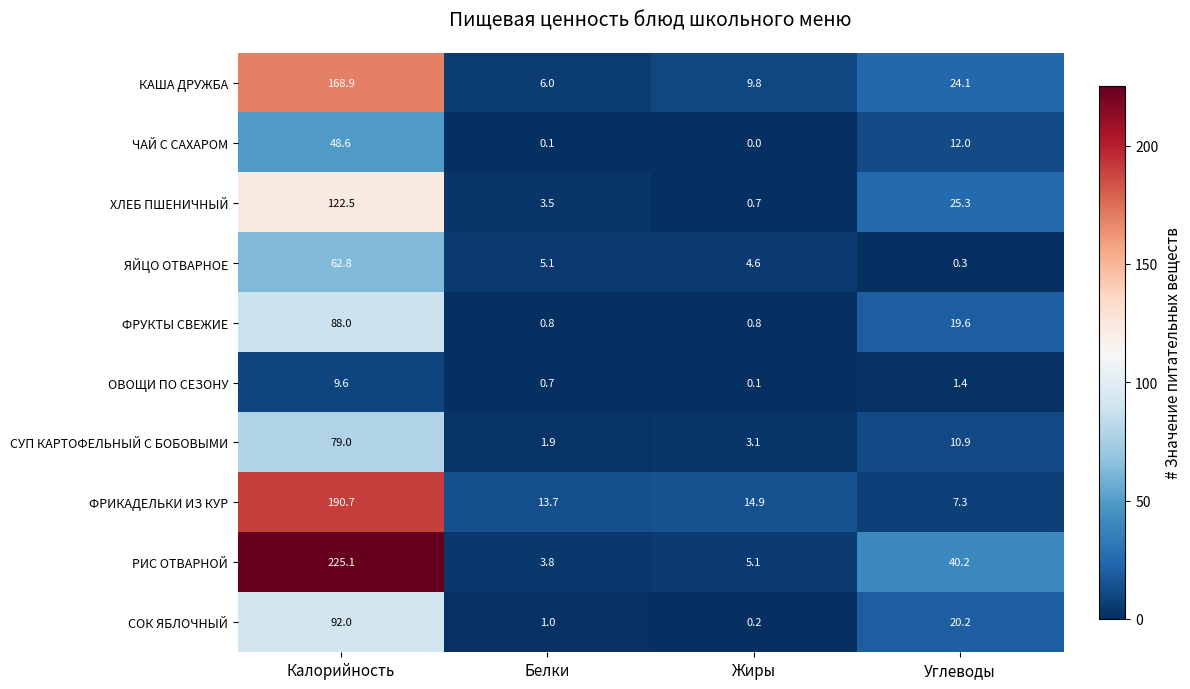

True or false: ХЛЕБ ПШЕНИЧНЫЙ has a value of 1.2 at Белки.

False